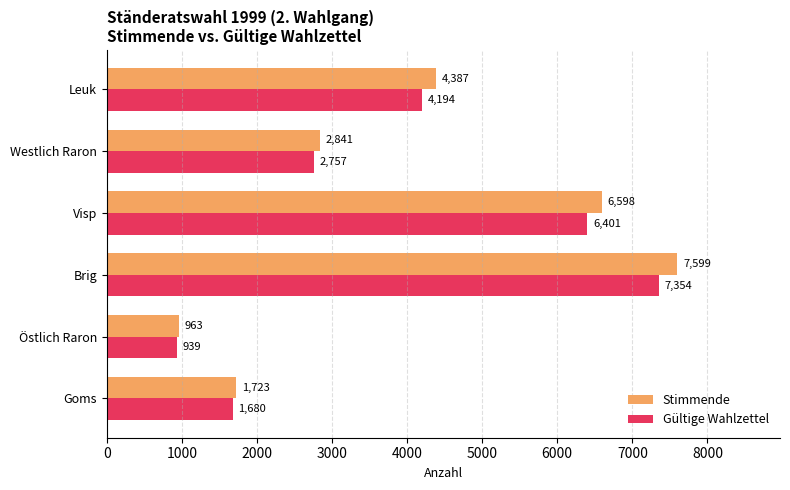

True or false: Gültige Wahlzettel has a value of 318 at Östlich Raron.

False